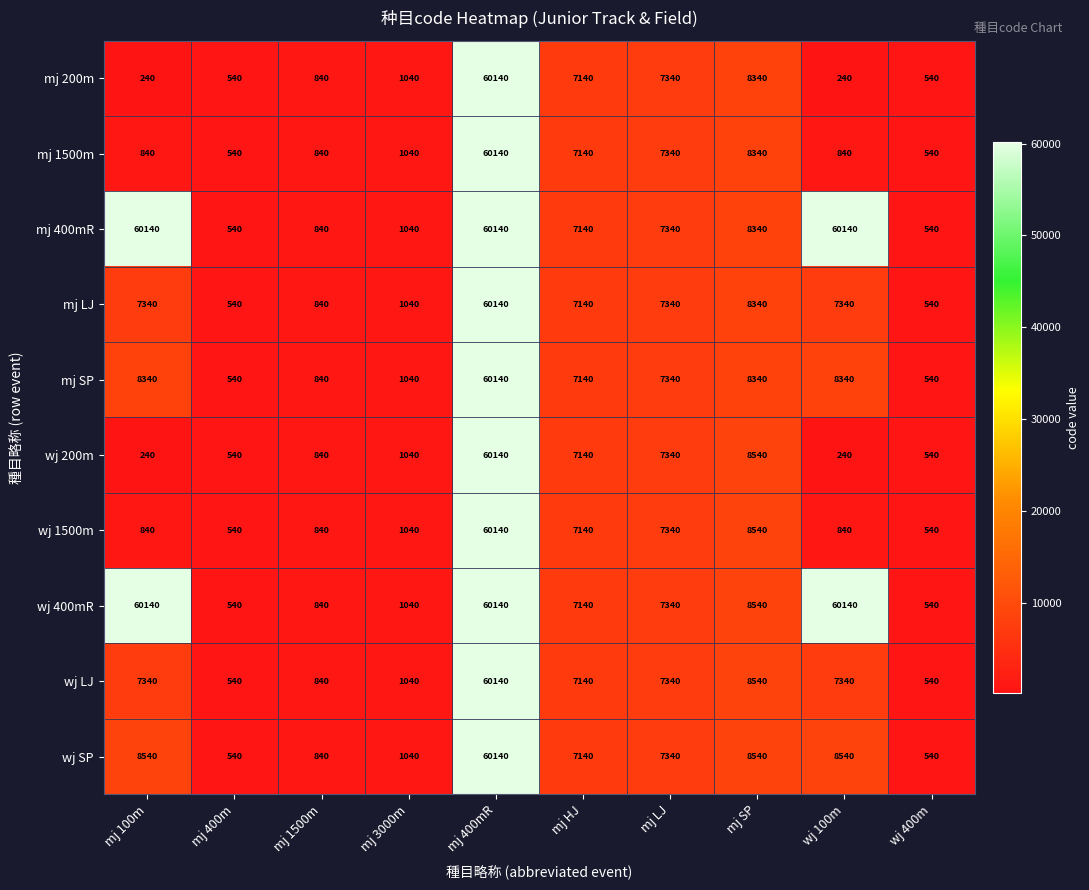

What is the approximate value of mj 400mR at mj HJ?

7140